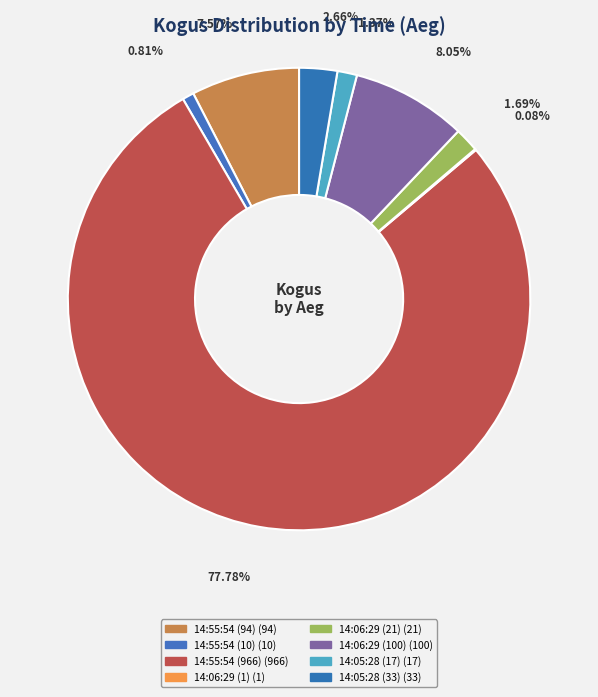

Is 14:55:54 (966) the majority of the pie?

Yes